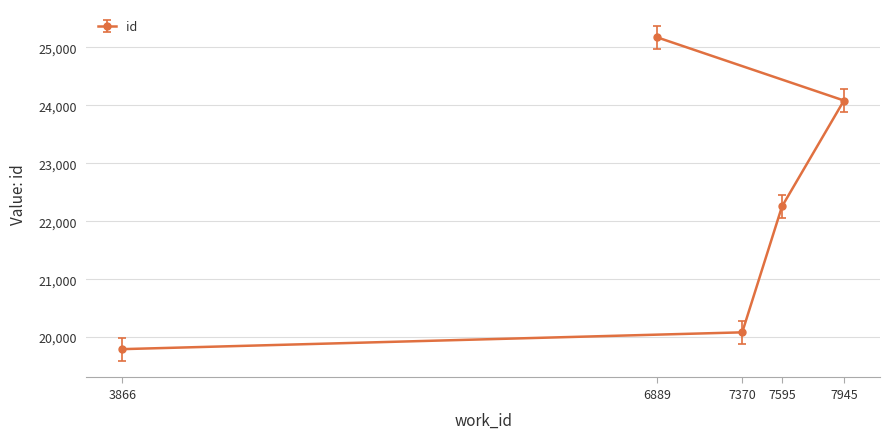

Is it true that the value at 7370 is 20082?

True